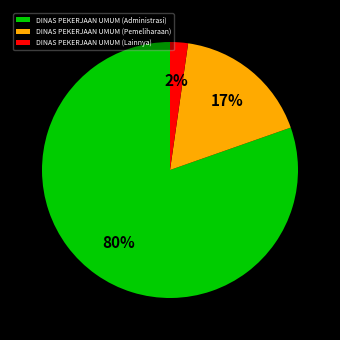

Rank the categories by value from lowest to highest.

DINAS PEKERJAAN UMUM (Lainnya), DINAS PEKERJAAN UMUM (Pemeliharaan), DINAS PEKERJAAN UMUM (Administrasi)